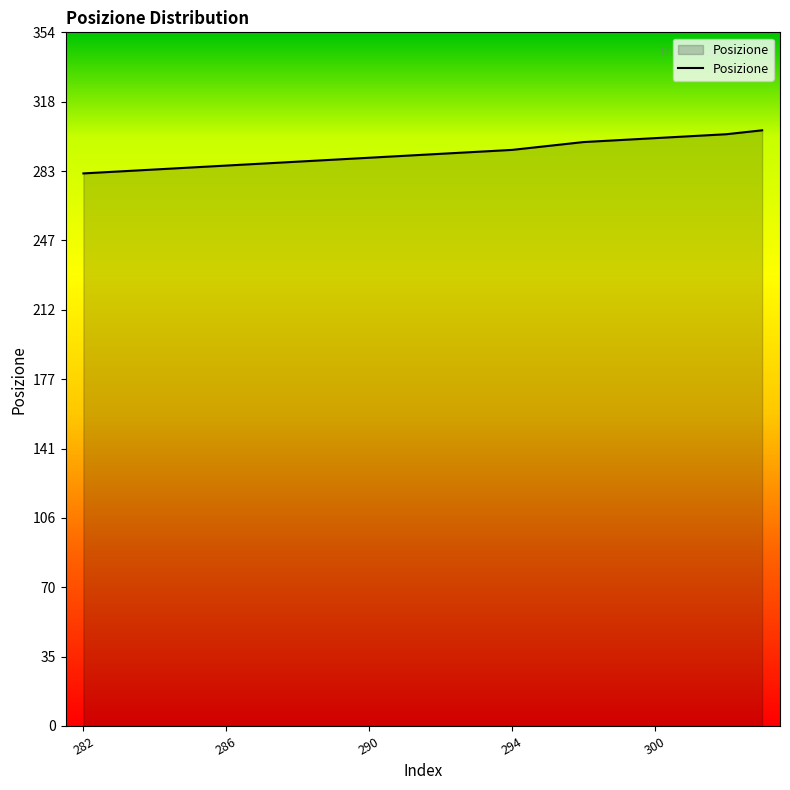

What is the greatest value displayed?

304